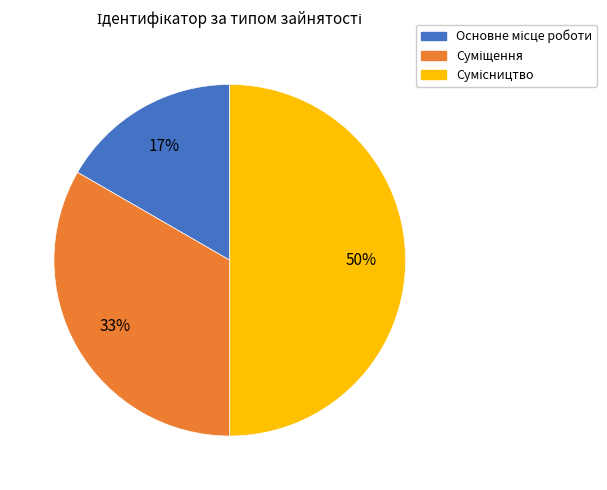

To the nearest percent, what is the average slice percentage?

33%